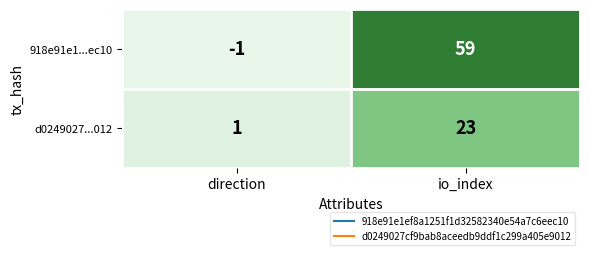

Where is d0249027...012 nearest to the value 12?

direction